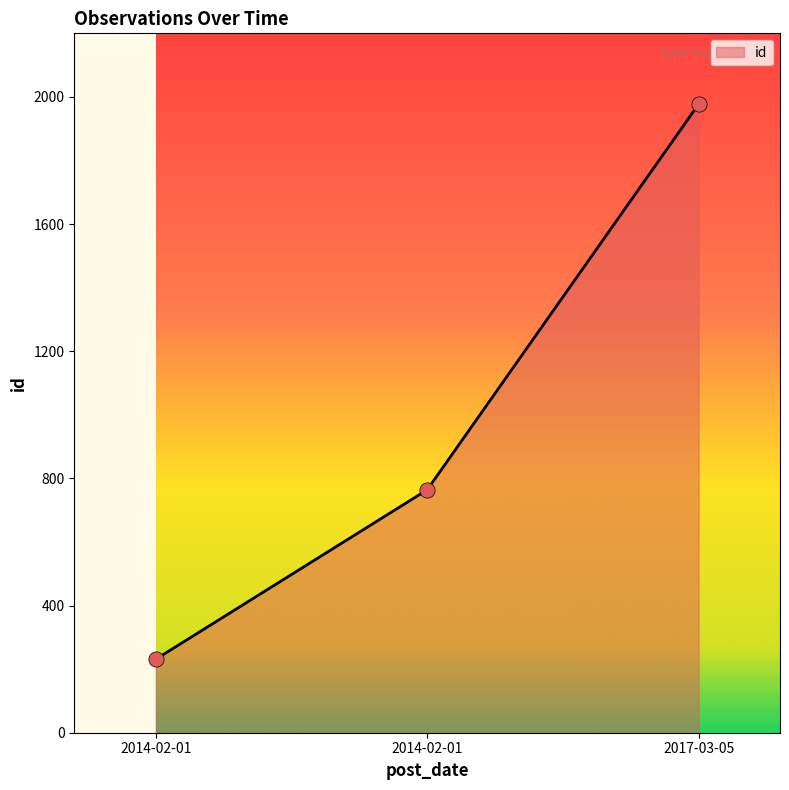

What is the ratio of the value at 2014-02-01 to the value at 2014-02-01?

3.3